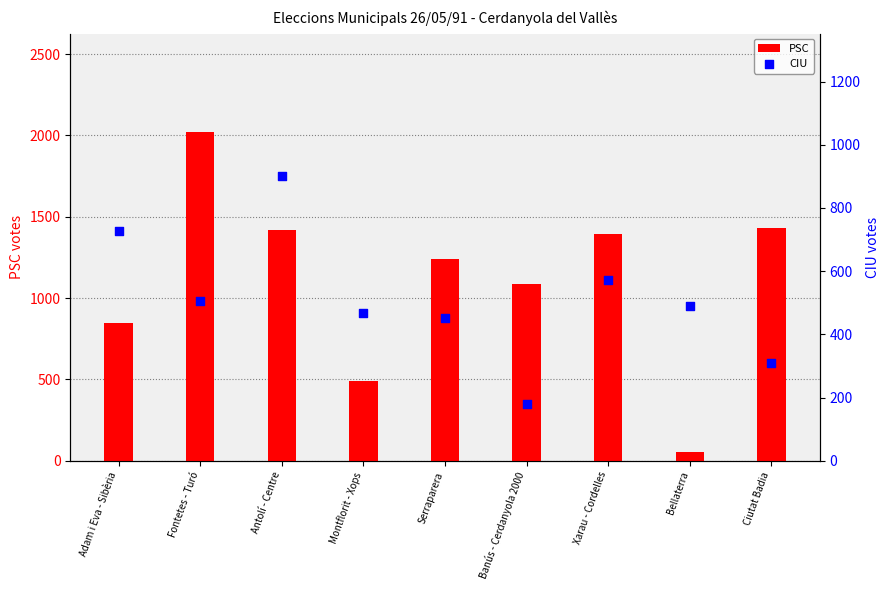

Is the value of PSC at Bellaterra greater than the value of CIU at Ciutat Badia?

No